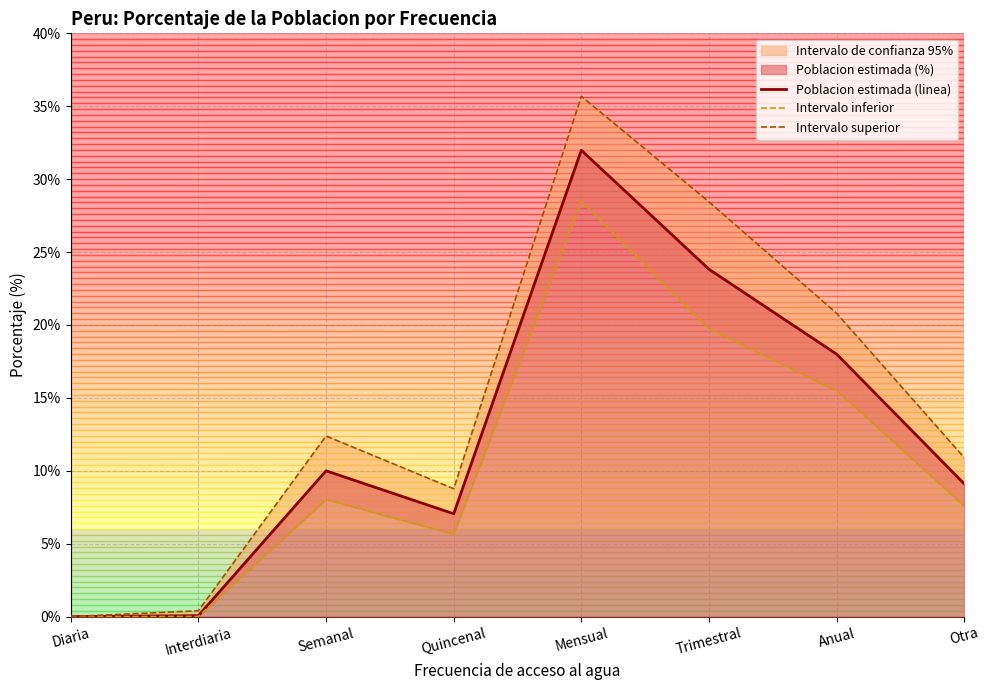

The Poblacion estimada (linea) series shows 9.1 at Otra. True or false?

True